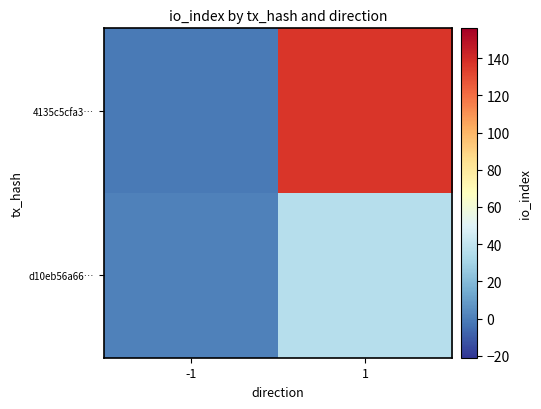

Rank the series by their average value, from highest to lowest.

4135c5cfa3…, d10eb56a66…